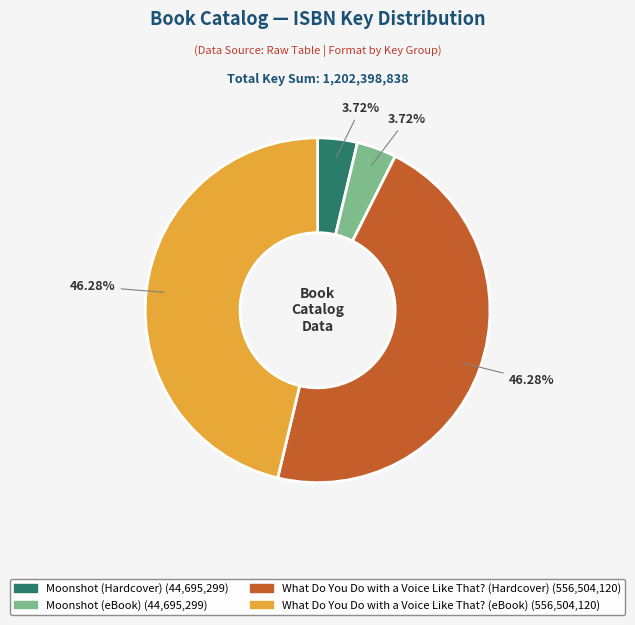

Does any single category account for the majority?

No